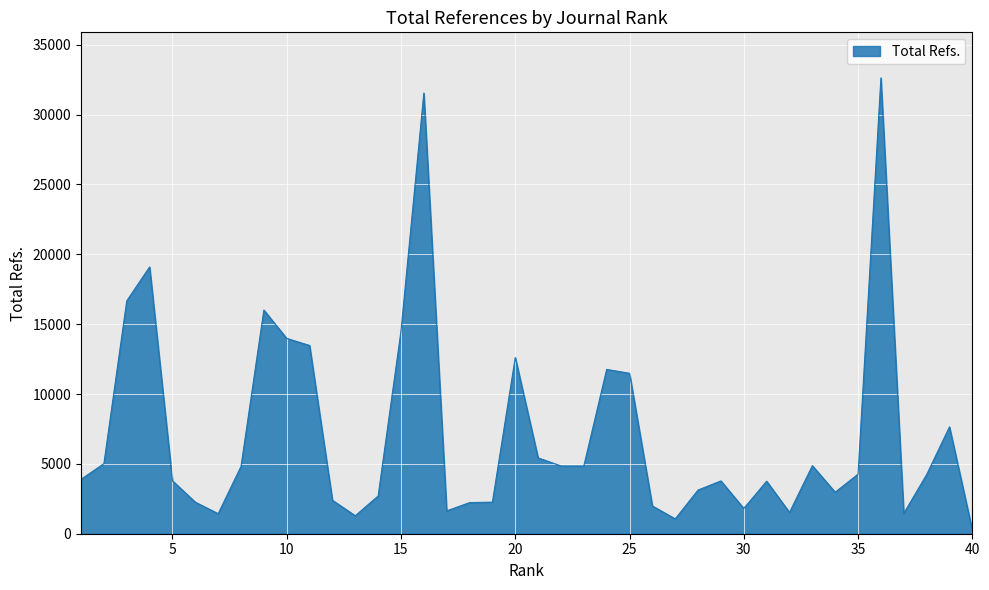

Count the number of categories in the chart.

40